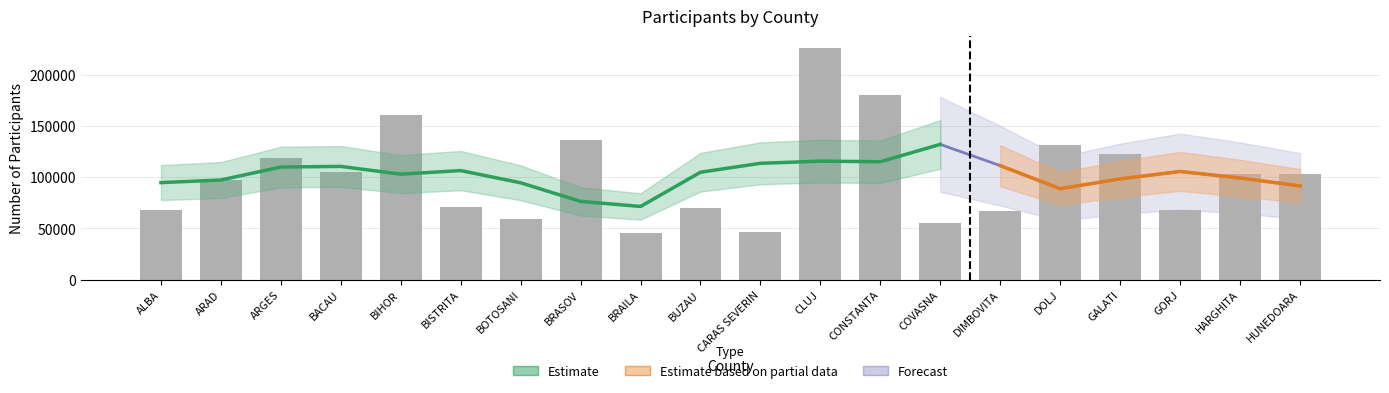

What is the label of the 12th bar from the left?

CLUJ